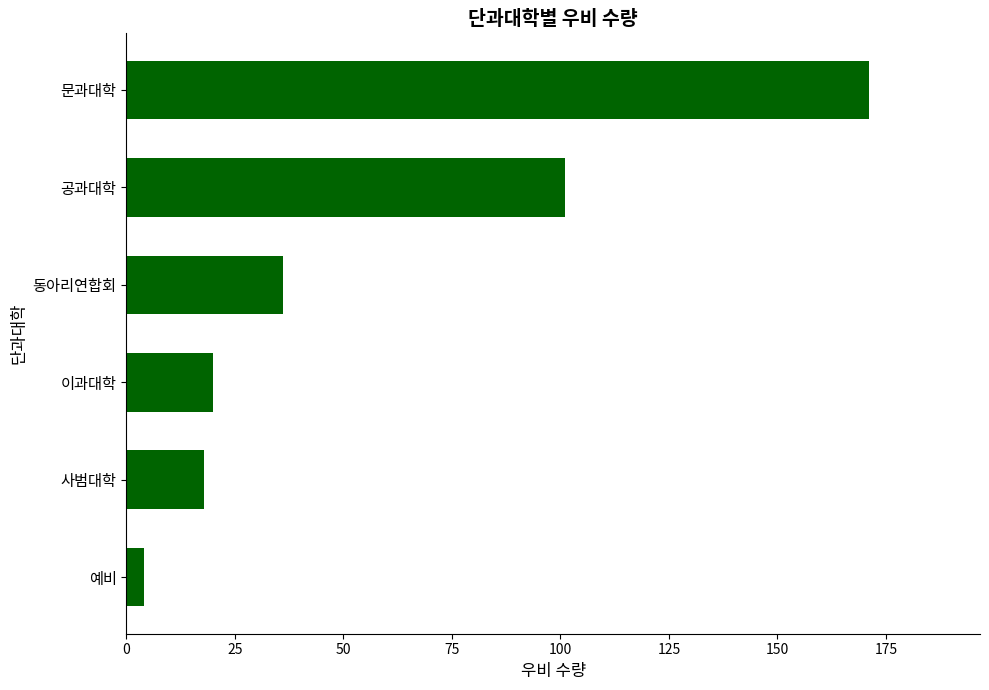

What is the change in value from 동아리연합회 to 공과대학?

+65